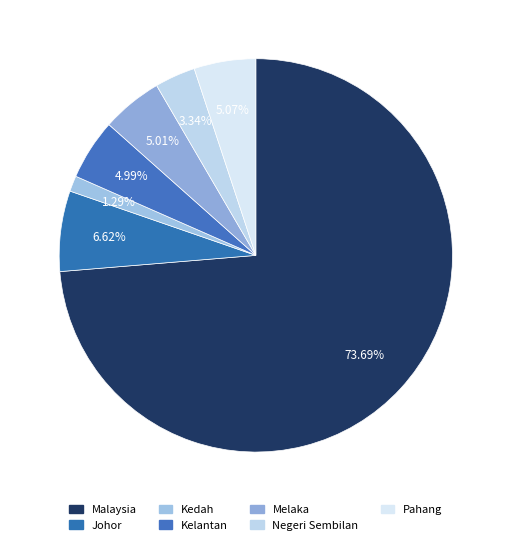

Count the number of slices in the pie.

7